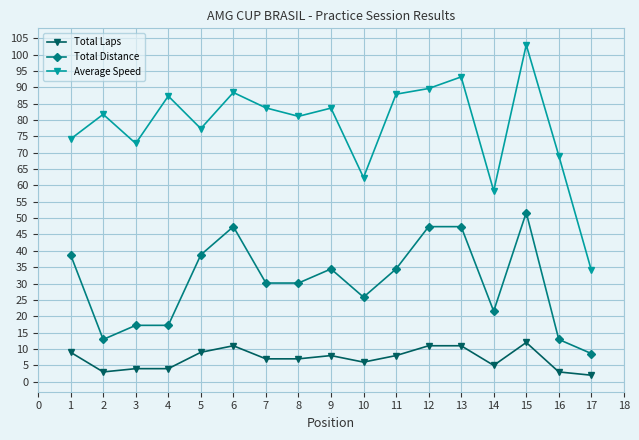

Which series has the largest range (max minus min)?

Average Speed